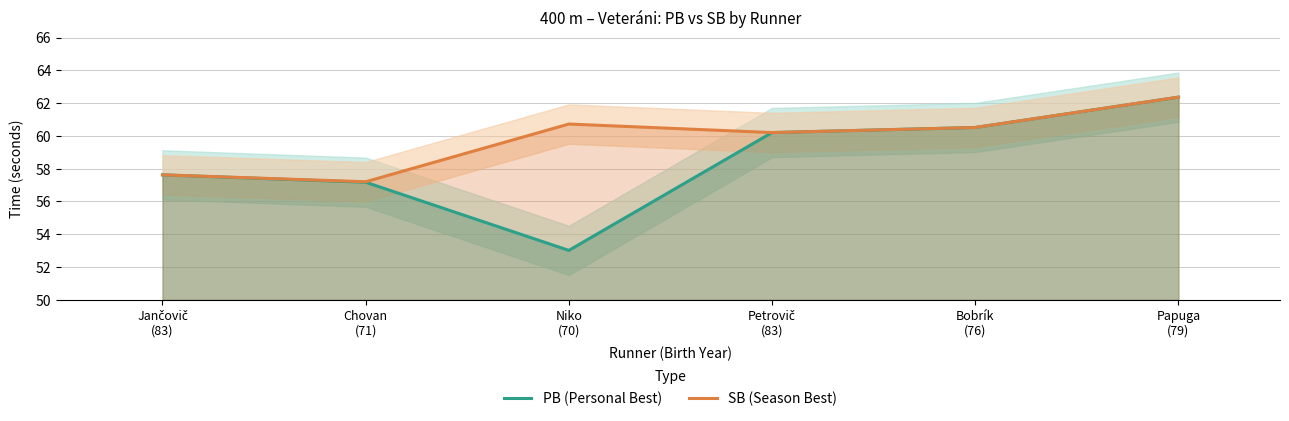

Which series has the largest range (max minus min)?

PB (Personal Best)